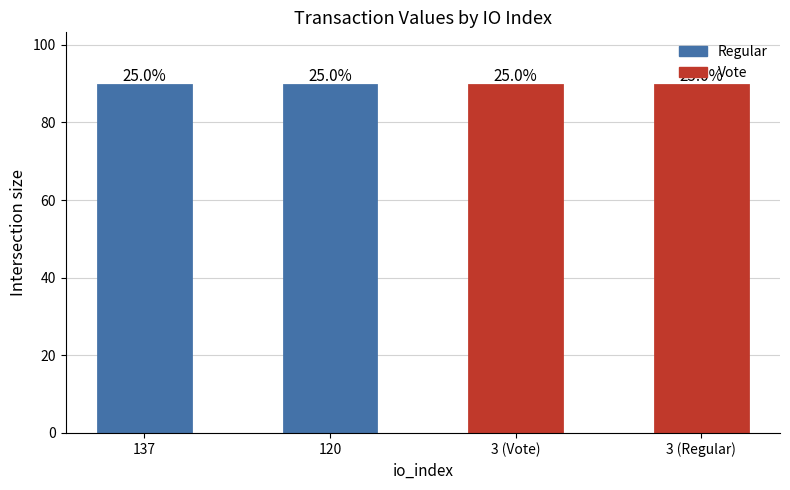

Reading left to right, what are all the values shown in this chart?

89.8	89.7	89.7	89.8